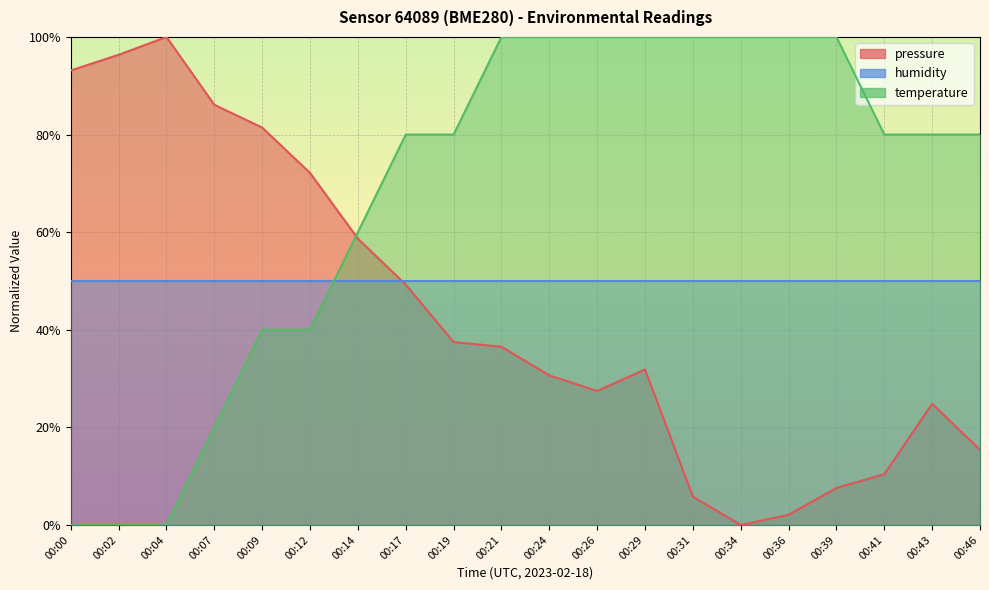

Is the value of pressure at 00:41 greater than the value of temperature at 00:19?

No